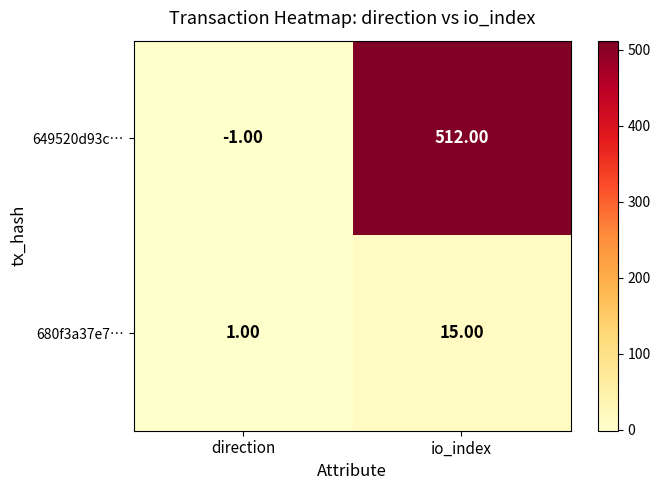

Between direction and io_index, which series saw the biggest shift?

649520d93c…